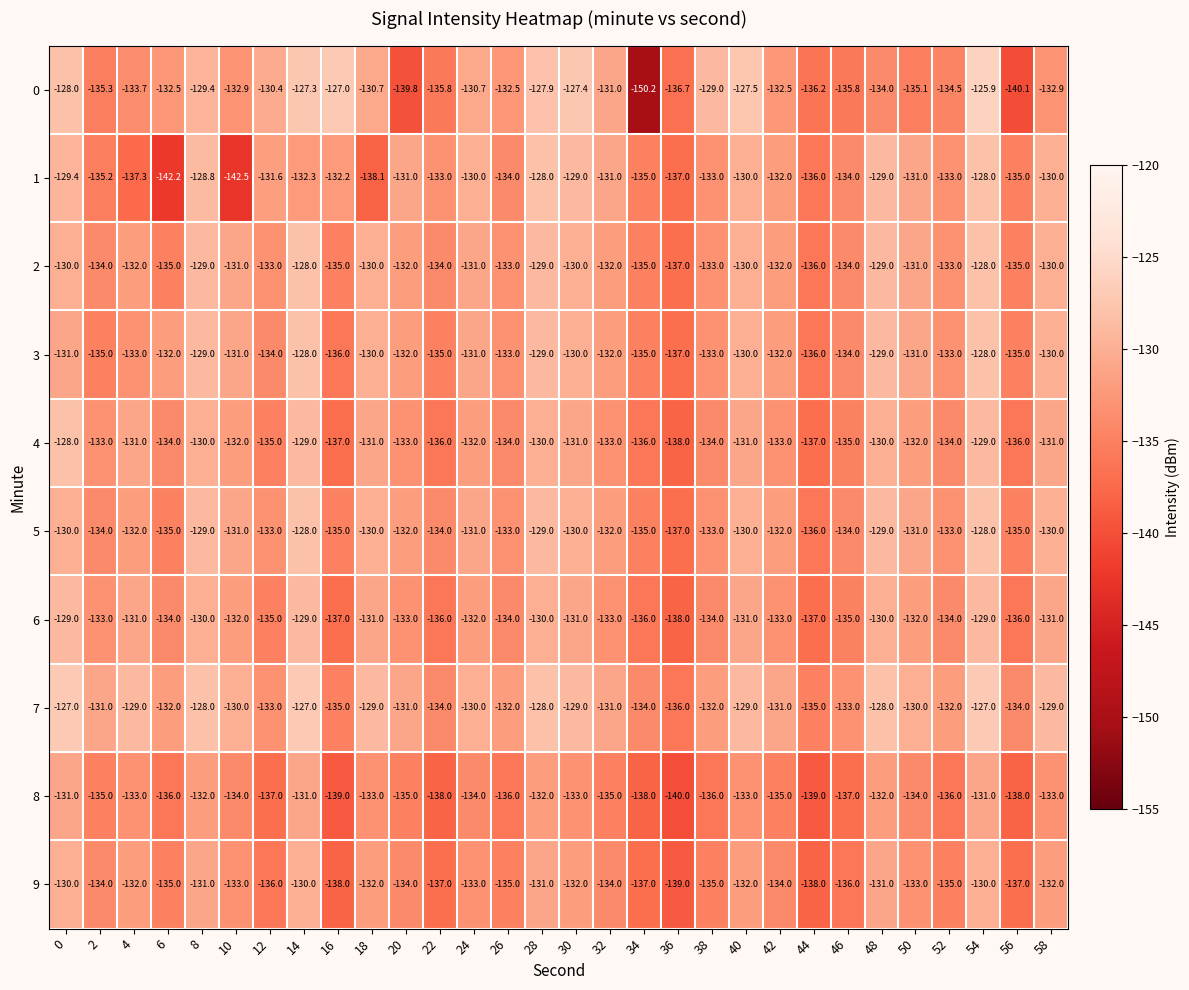

At which category is the sum across all series the highest?

54